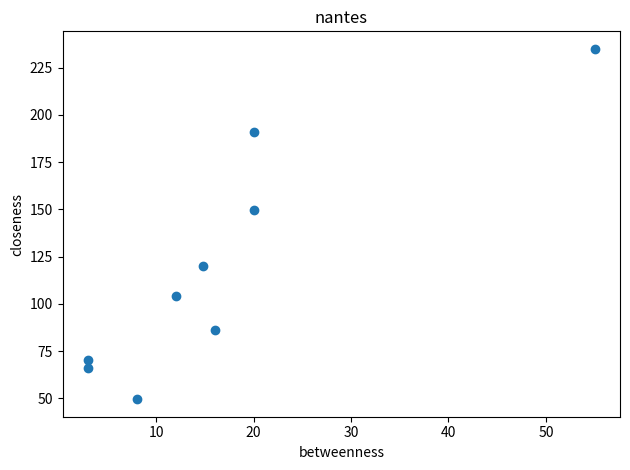

What Y value in the scatter plot is closest to 142?

149.8